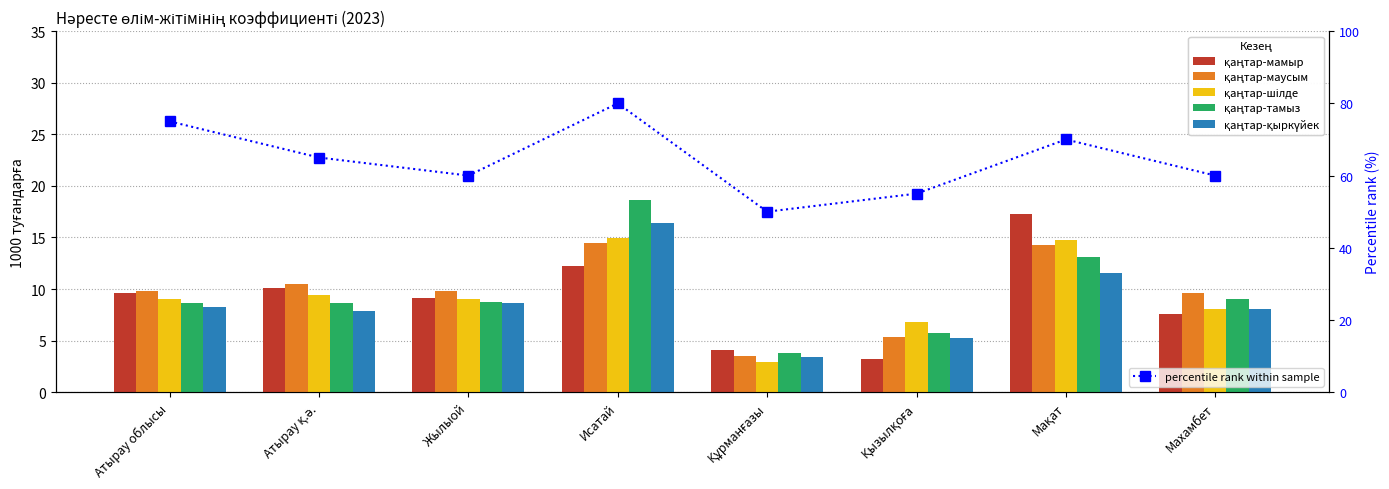

What is the label of the 1st bar from the left?

Атырау облысы